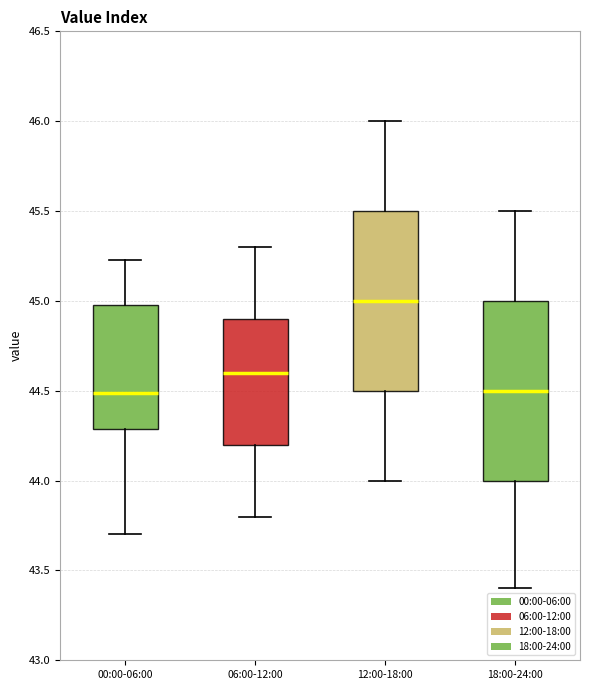

Reading left to right, transcribe this box plot: for each box, give where its median line is, the range the box spans, and where its two whiskers end, as read against the y-axis. The values are not printed on the chart, so give them approximately, as read against the axis.

00:00-06:00: median 44.50, box 44.30 to 45.00, whiskers 43.70 to 45.25
06:00-12:00: median 44.60, box 44.20 to 44.90, whiskers 43.80 to 45.30
12:00-18:00: median 45.00, box 44.50 to 45.50, whiskers 44.00 to 46.00
18:00-24:00: median 44.50, box 44.00 to 45.00, whiskers 43.40 to 45.50